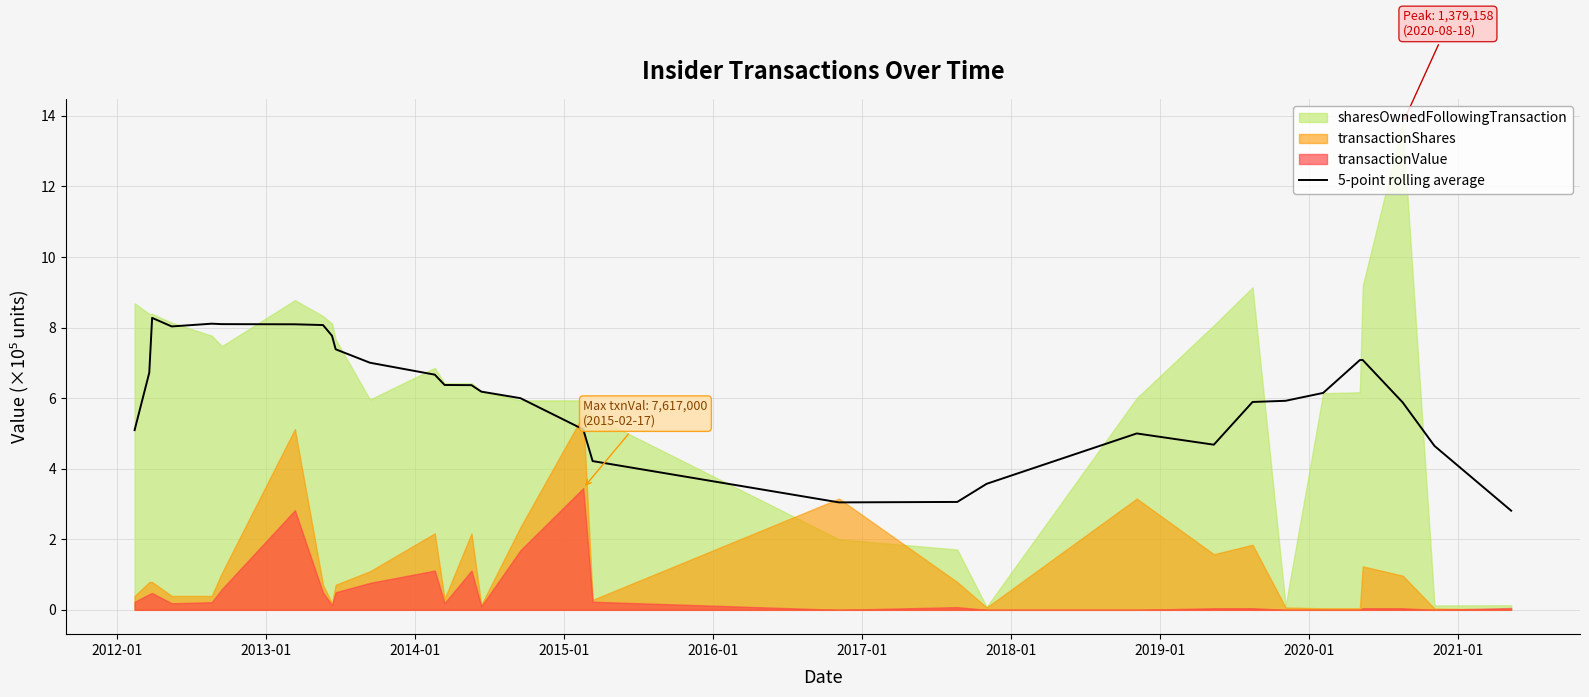

What is the minimum value for 5-point rolling average?

2.8